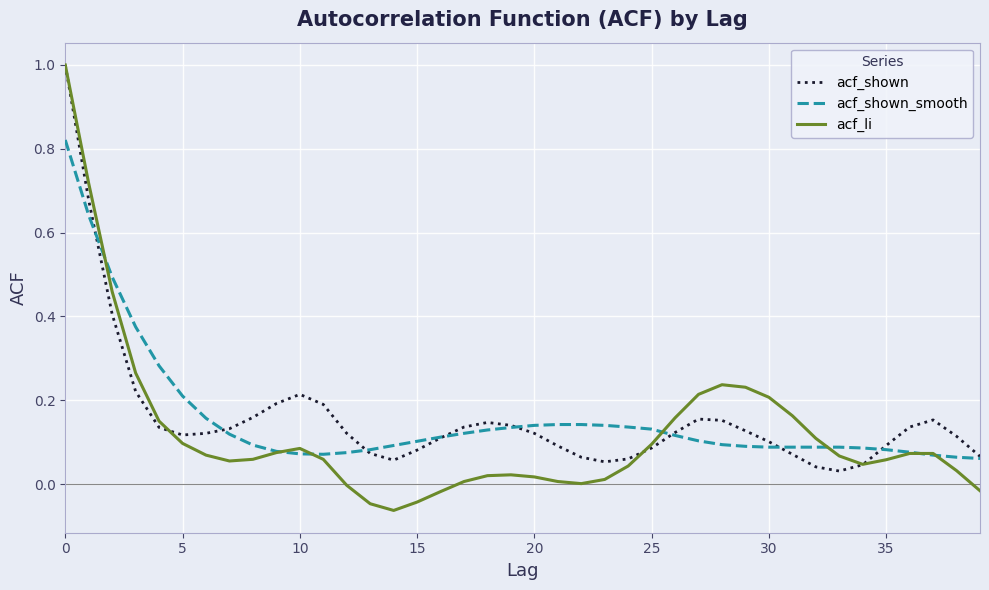

Is this an area chart (filled region under the line)?

No